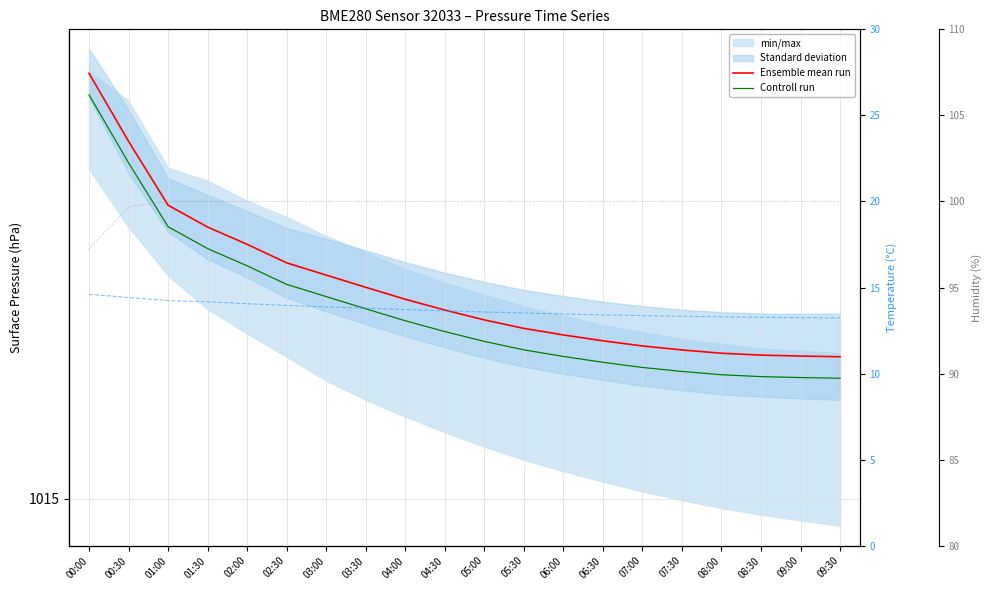

What is the spread (max minus min) of values at 02:30?

1002.0